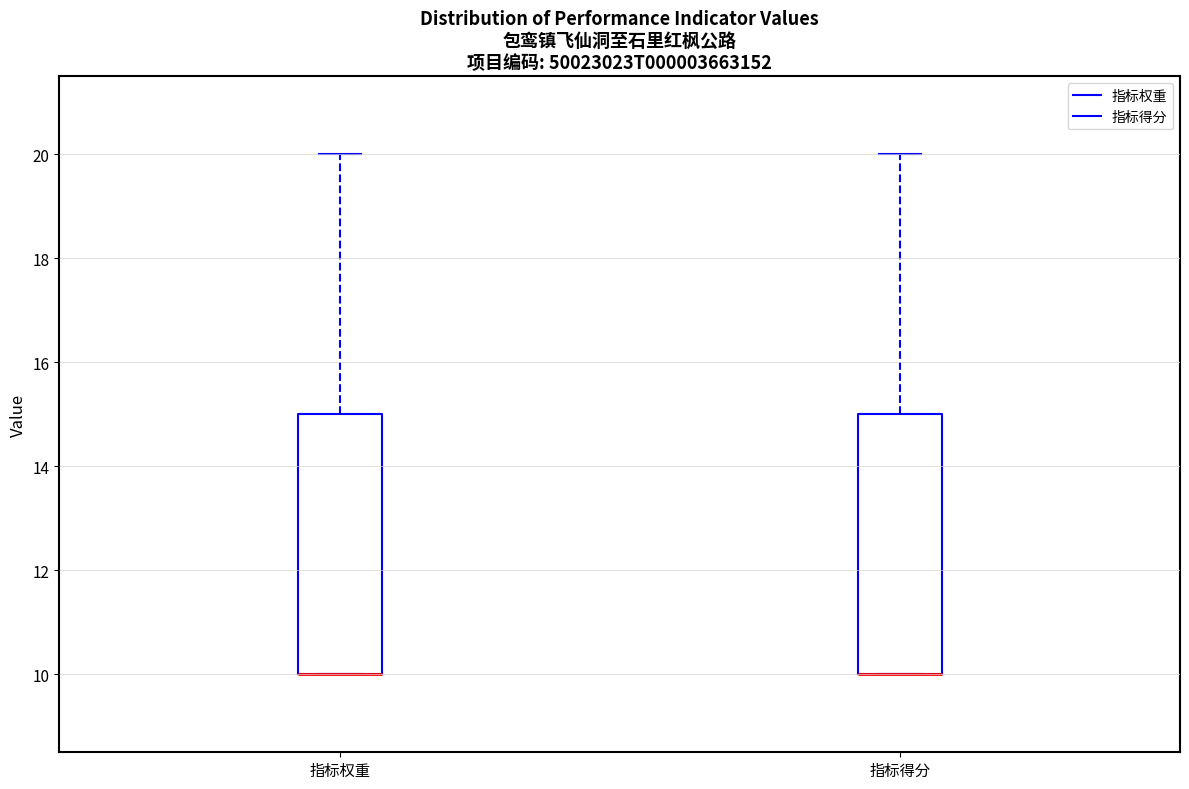

Reading left to right, transcribe this box plot: for each box, give where its median line is, the range the box spans, and where its two whiskers end, as read against the y-axis. The values are not printed on the chart, so give them approximately, as read against the axis.

指标权重: median 10 (drawn on the box's lower edge), box 10 to 15, whiskers 10 to 20
指标得分: median 10 (drawn on the box's lower edge), box 10 to 15, whiskers 10 to 20